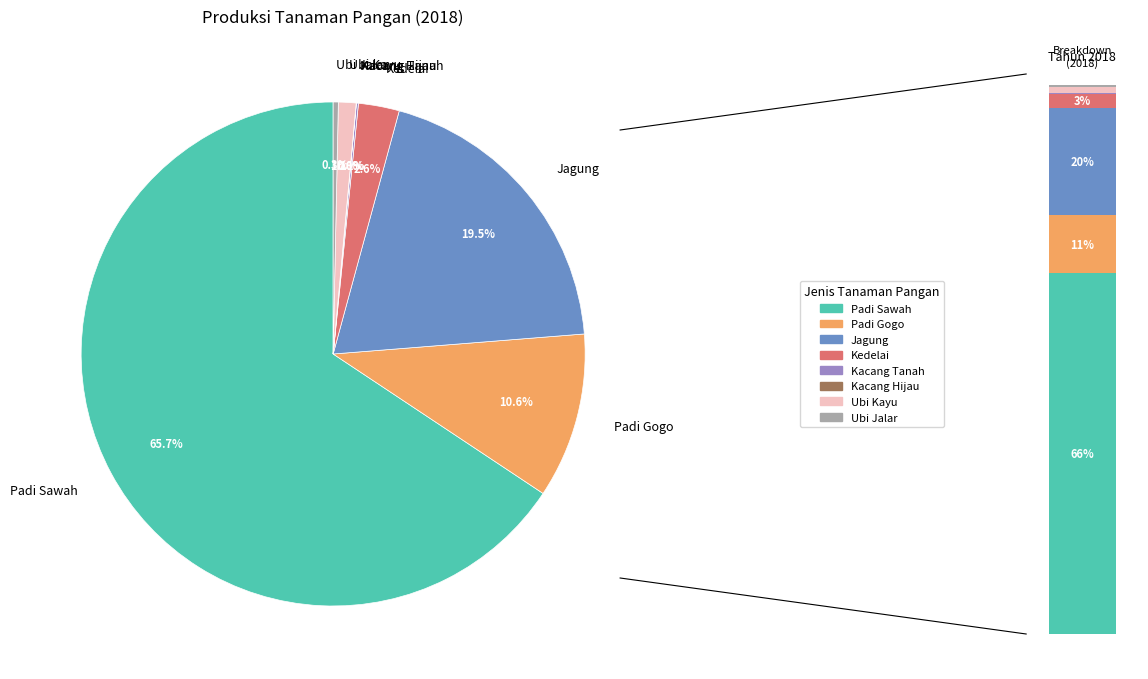

True or false: Jagung accounts for 28% of the total.

False